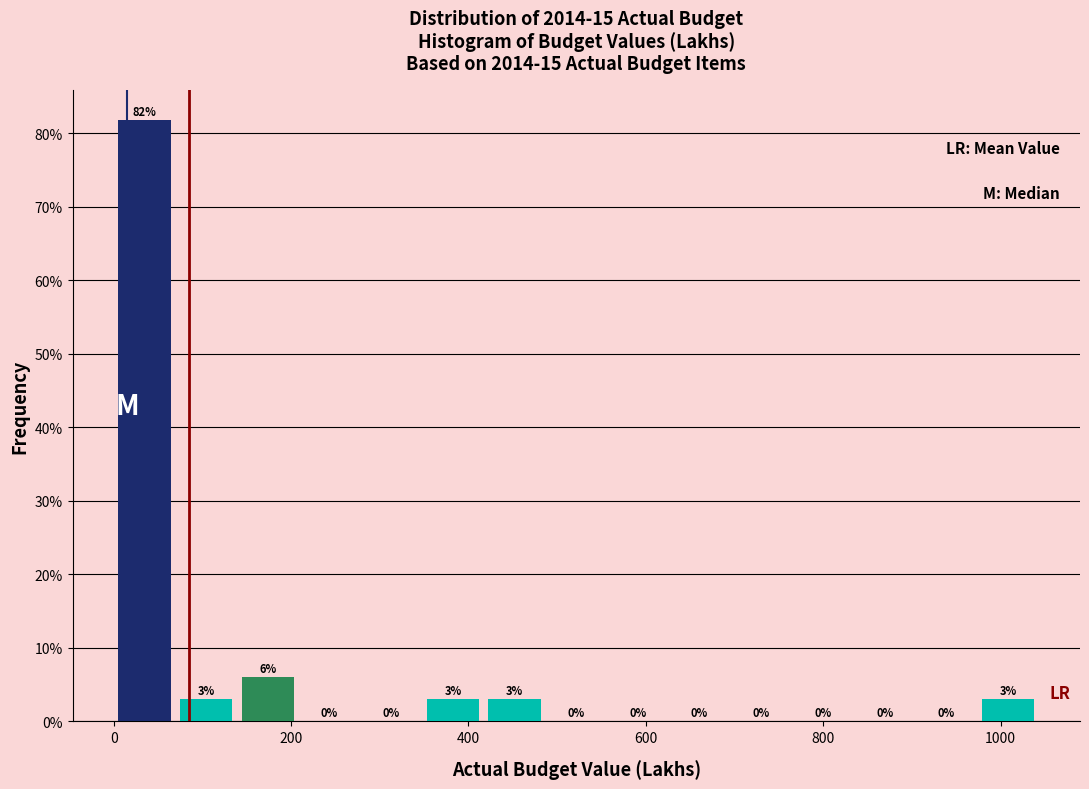

Read against the x-axis, roughly where is the centre of the tallest bar?

40